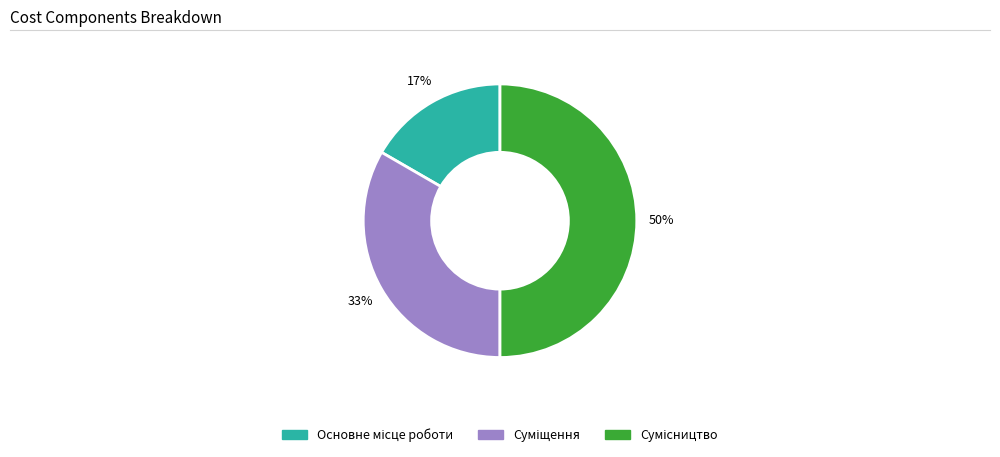

To the nearest percent, what is the average slice percentage?

33%